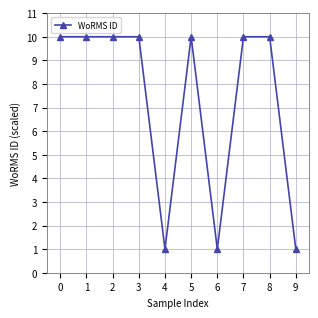

How many series are shown in this chart?

1